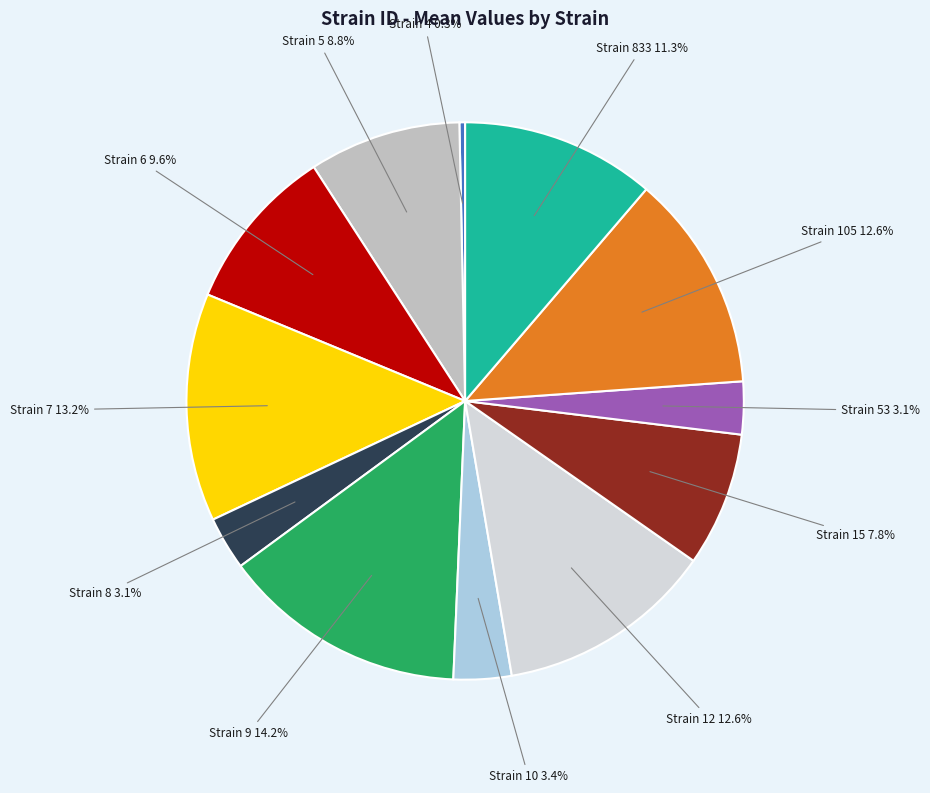

Does any single category account for the majority?

No